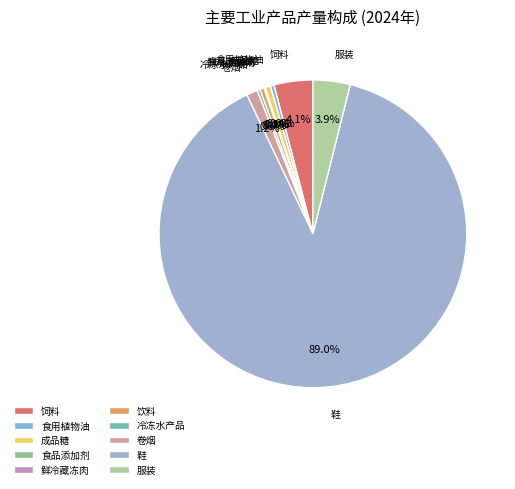

What is the largest slice in the pie chart?

鞋